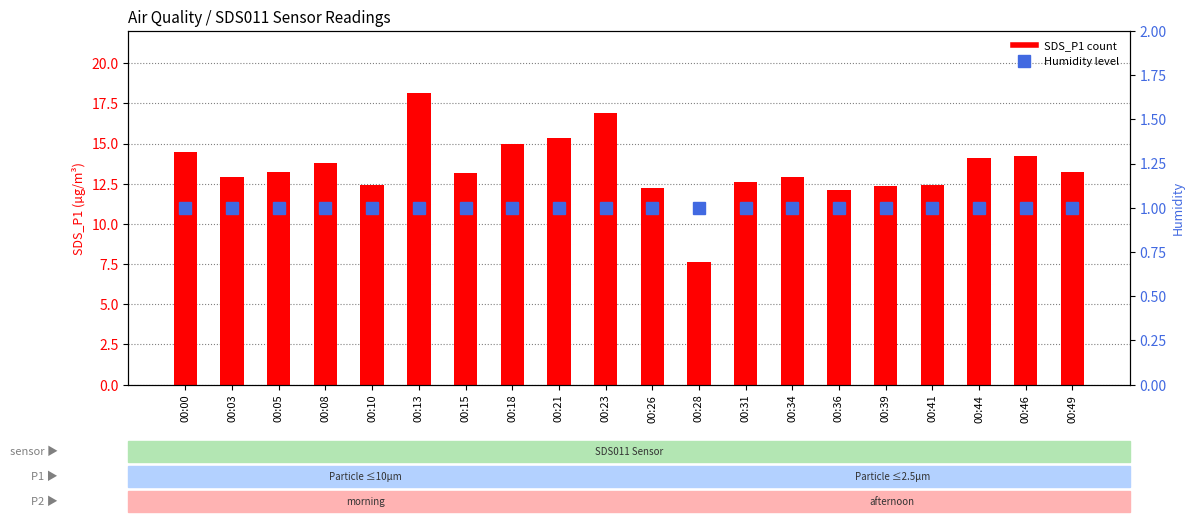

What is the total value across all series at 00:10?

13.4